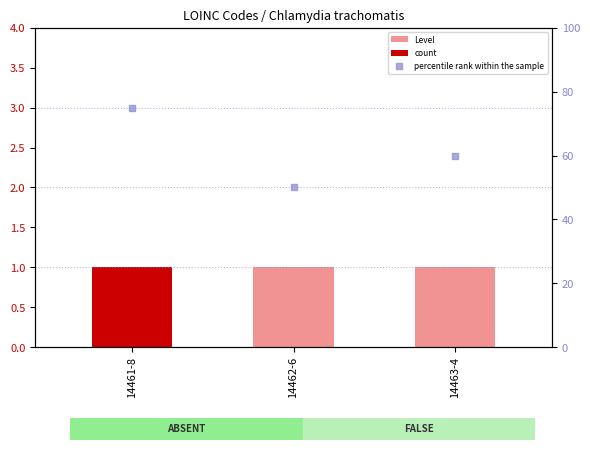

Which series has the largest total across all categories?

percentile rank within the sample